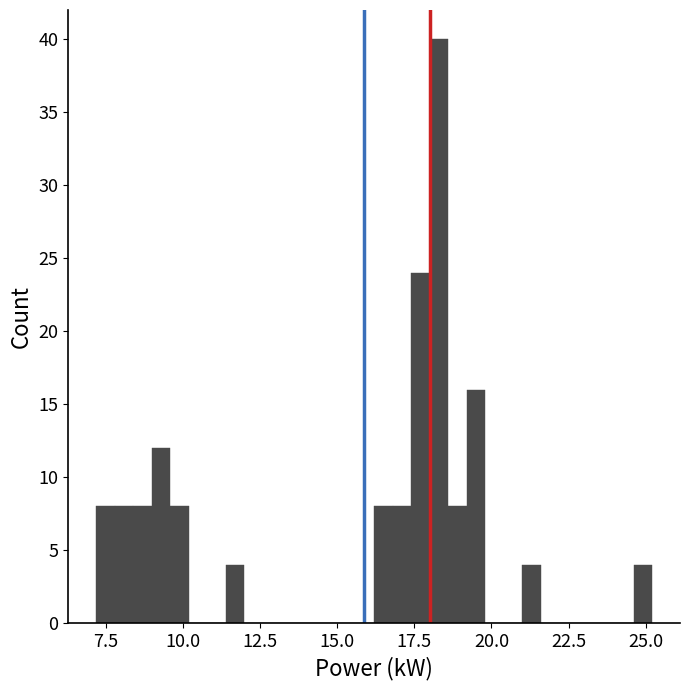

Around what value on the x-axis is the tallest bar? Give the approximate position of its centre, as read against the axis.

18.5